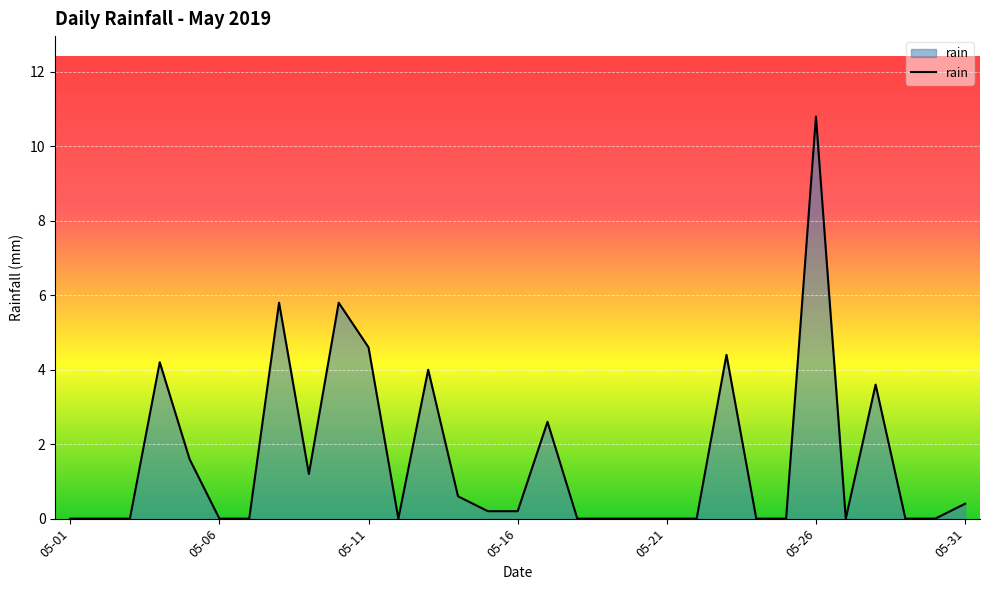

Count the number of data series in this chart.

1